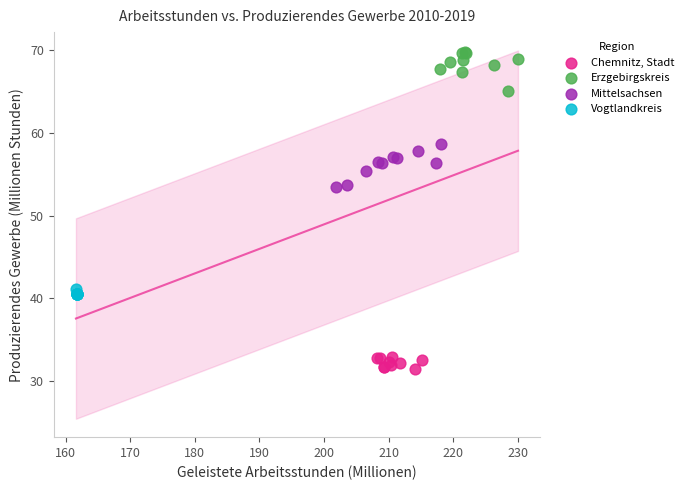

Which series contains the highest Y value?

Erzgebirgskreis